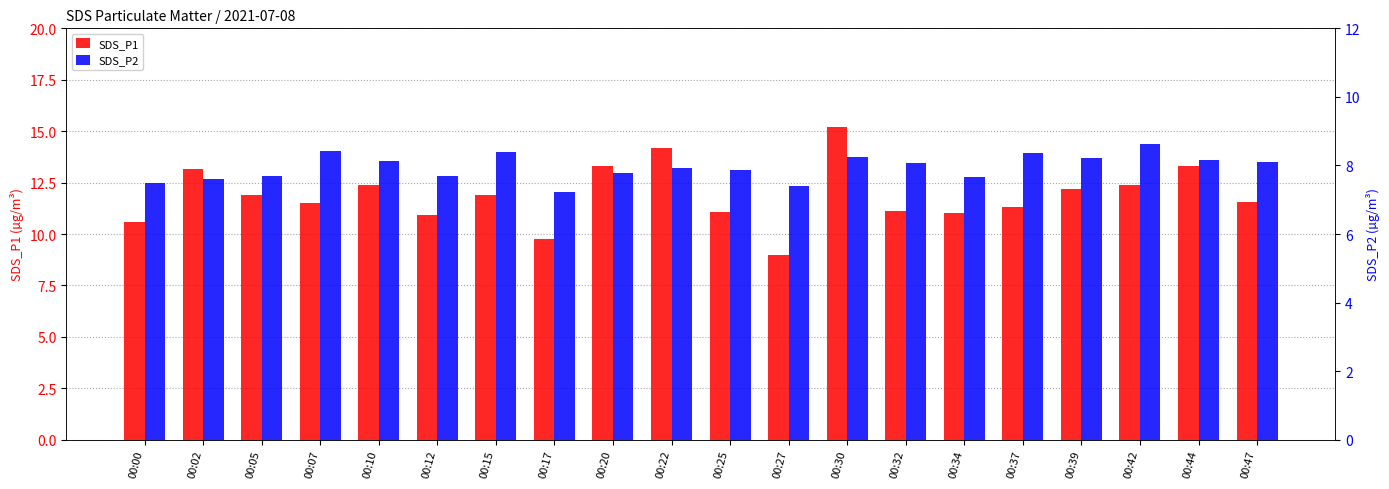

What is the difference between the SDS_P1 values at 00:10 and 00:37?

1.1